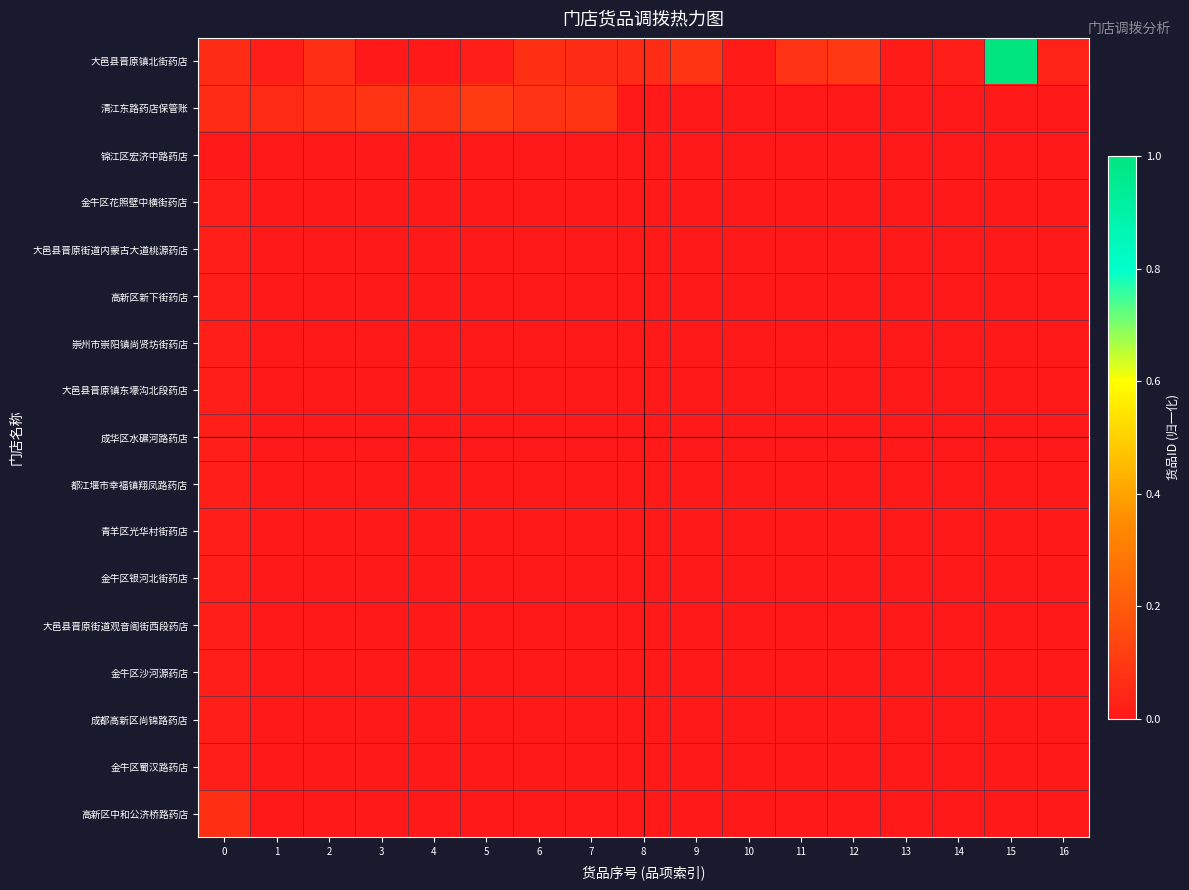

What is the greatest value displayed?

1.0